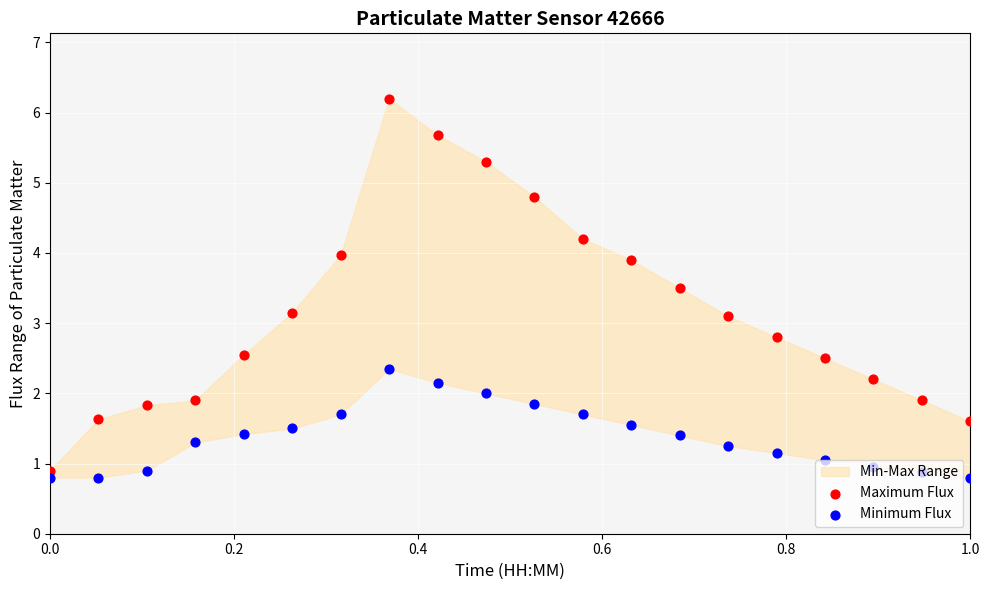

Which series reaches the maximum Y coordinate?

Maximum Flux